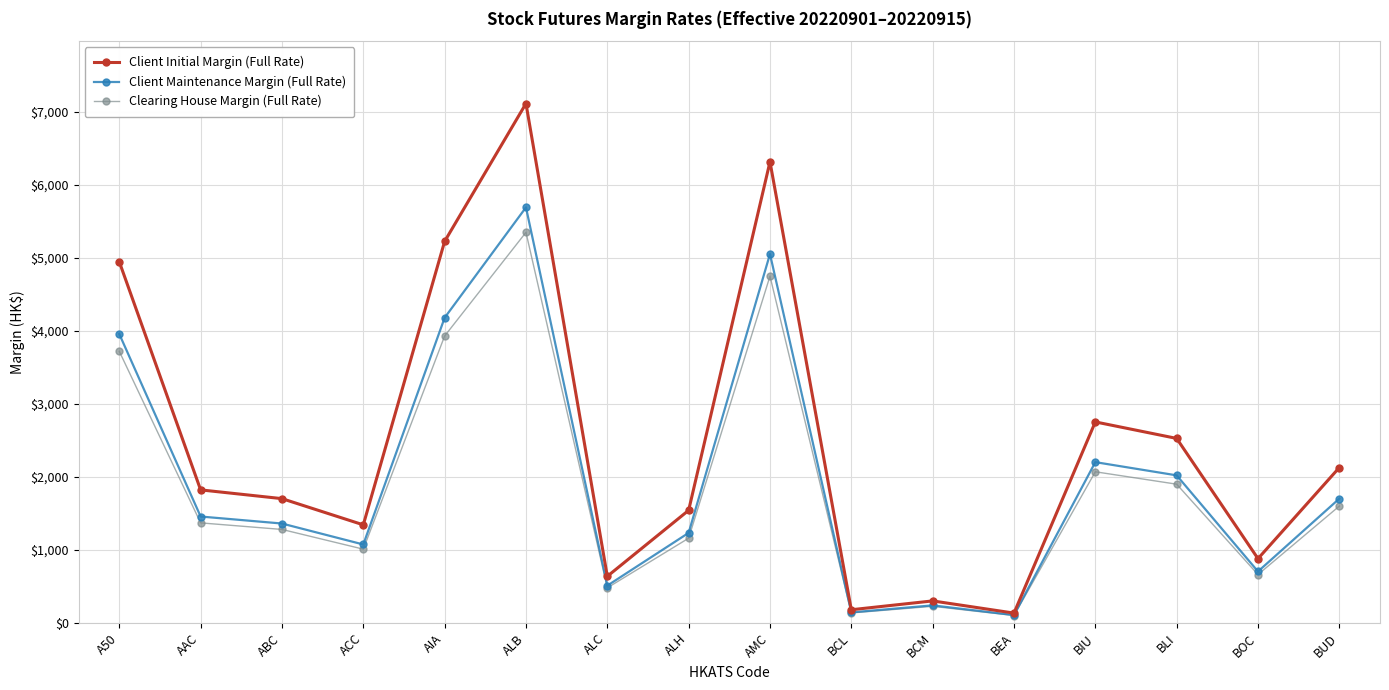

Between ABC and BEA, which series saw the biggest shift?

Client Initial Margin (Full Rate)